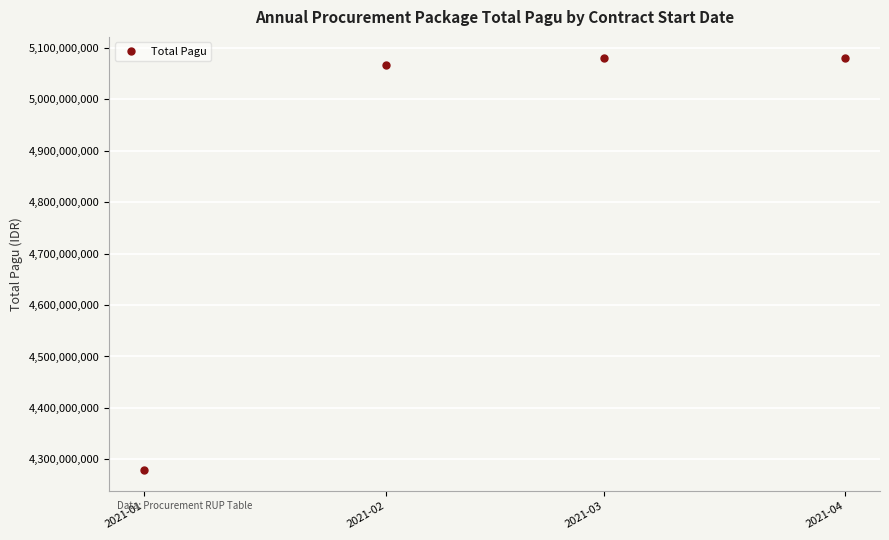

The chart shows a value of 5065392413 at 2021-02. True or false?

True